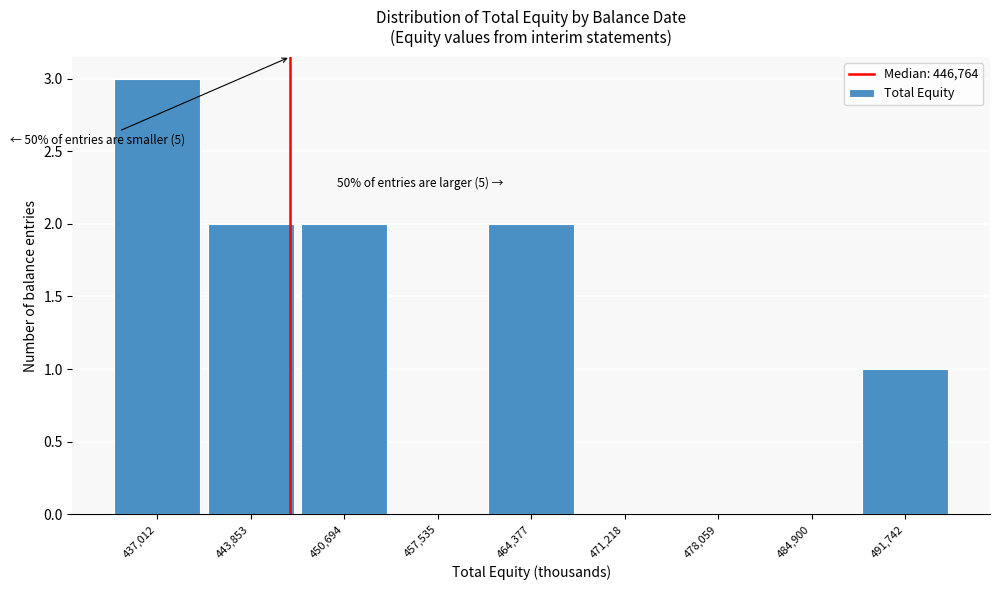

Which range on the x-axis has the tallest bar?

434000 to 440000